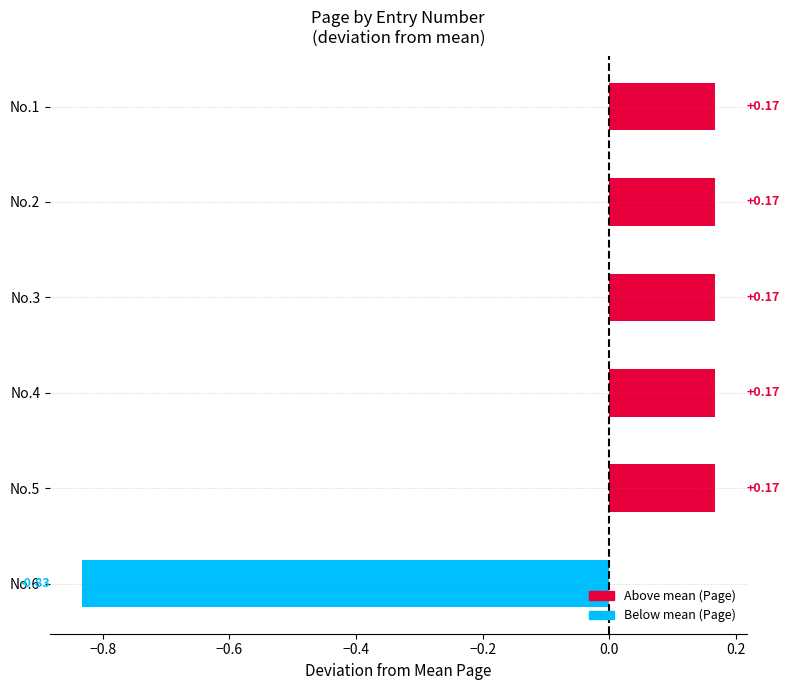

Between No.6 and No.5, which is larger?

No.5